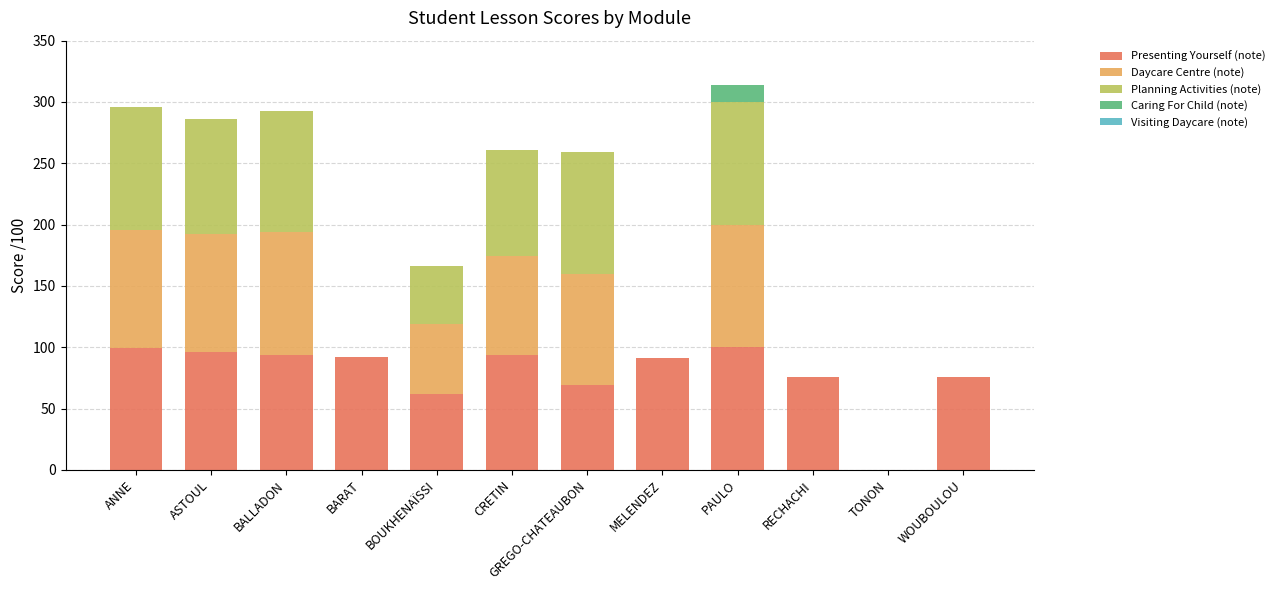

The value of Presenting Yourself (note) at GREGO-CHATEAUBON is 69. True or false?

True